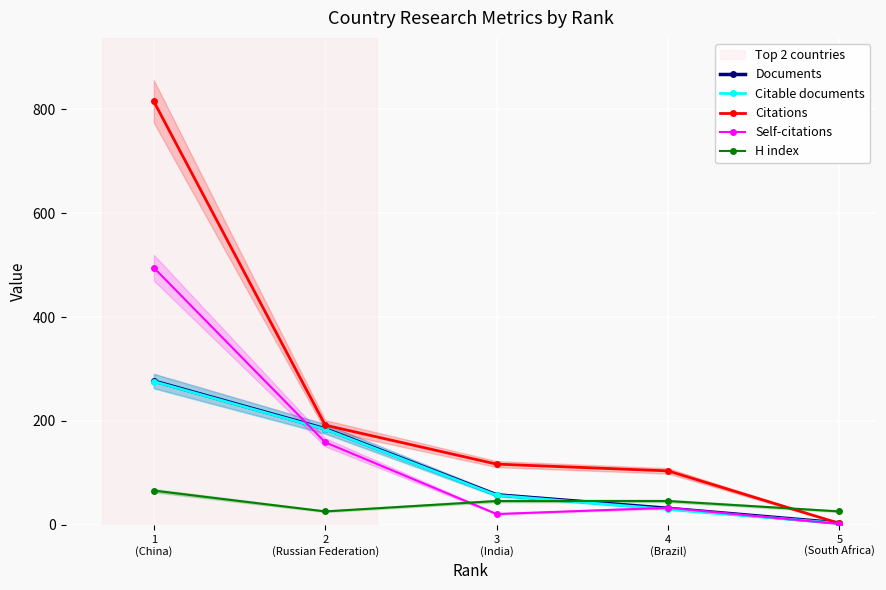

What is the label of the 3rd point from the right?

3
(India)